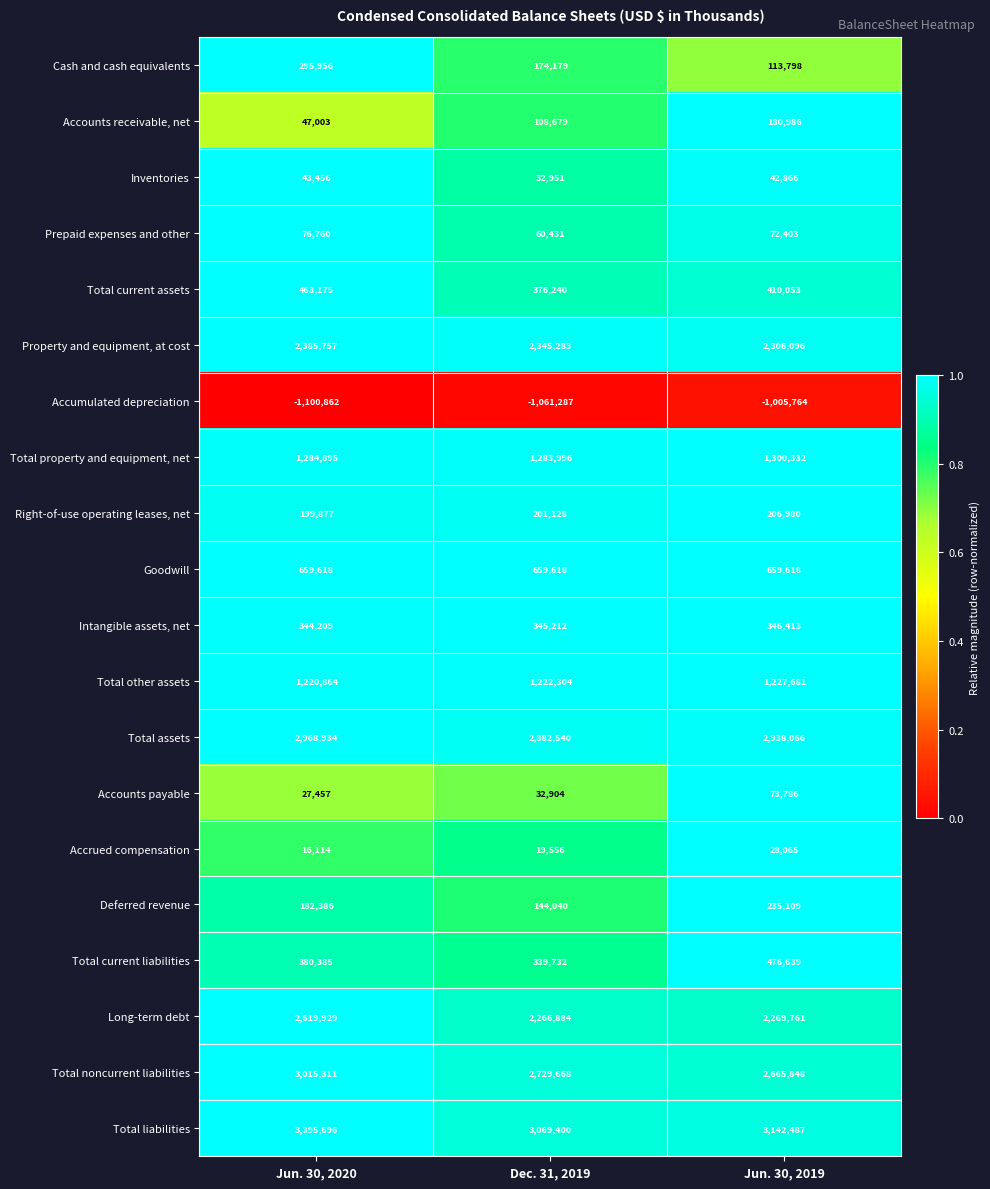

At which category is the sum across all series the highest?

Jun. 30, 2020